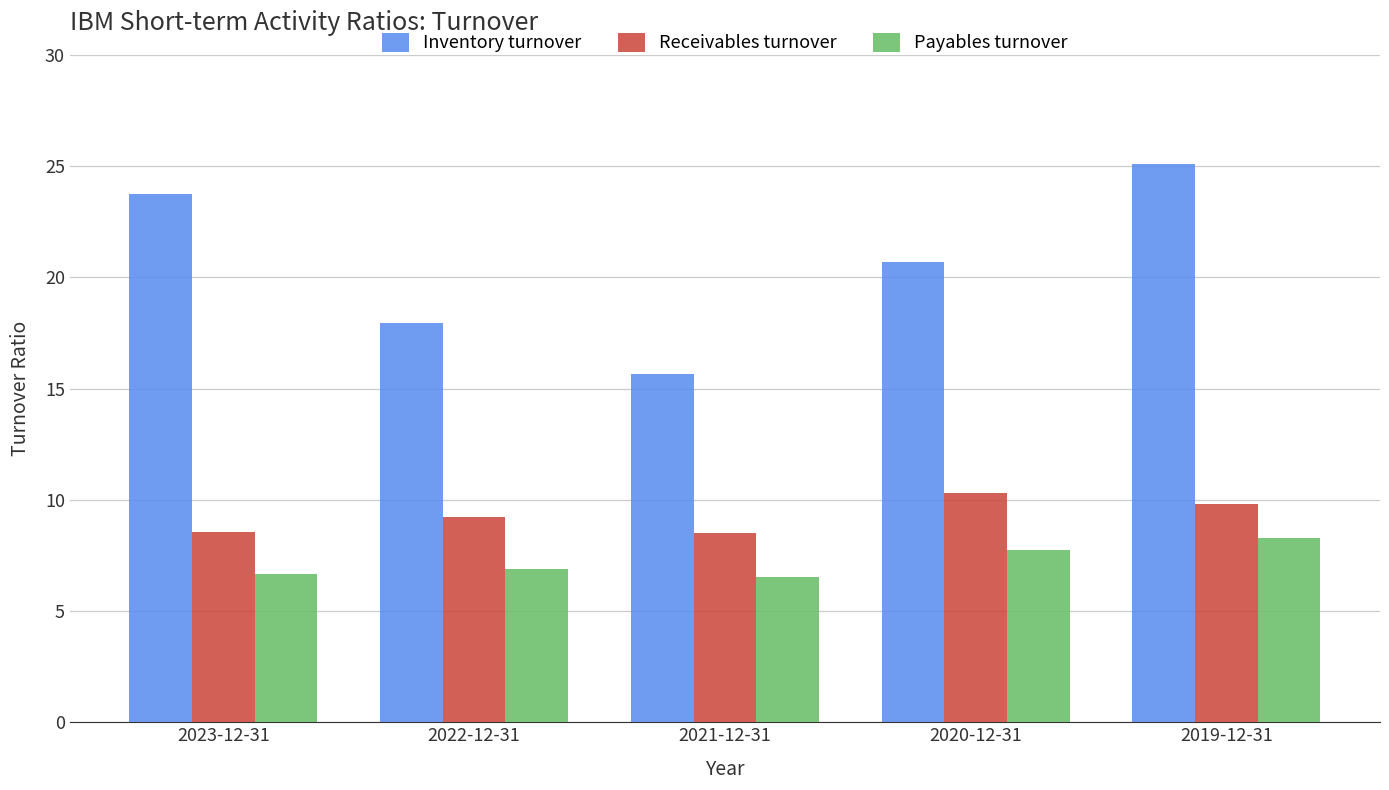

Where does the Receivables turnover series first go above 9?

2022-12-31